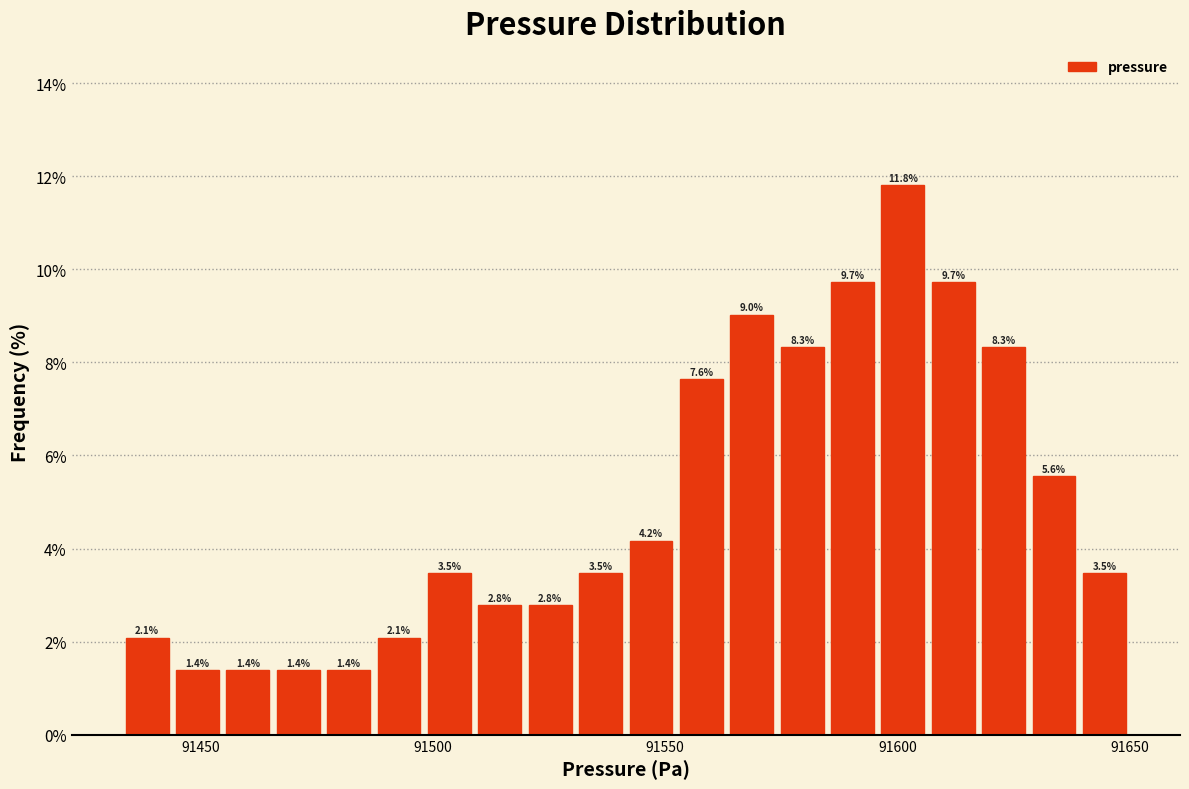

Read against the x-axis, roughly where is the centre of the tallest bar?

91600